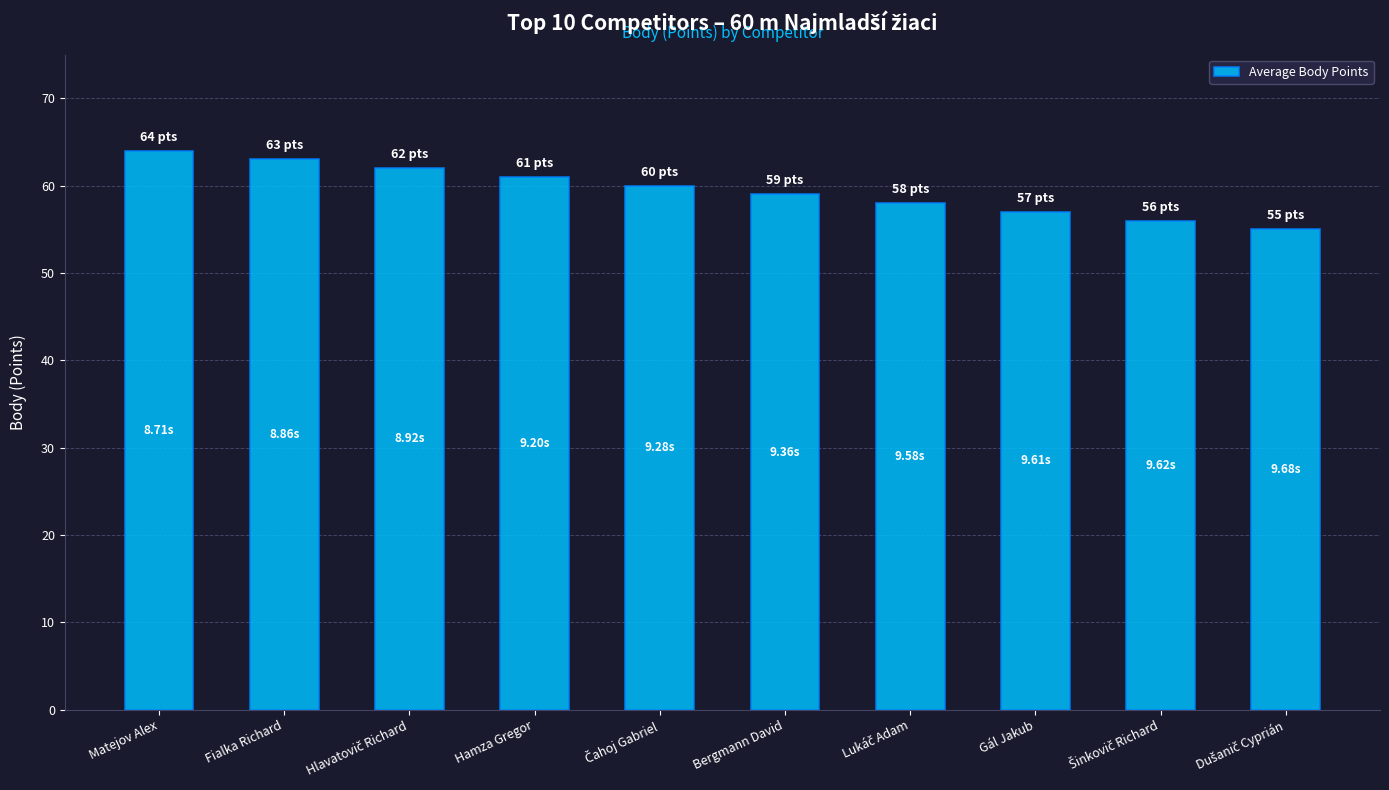

Count the number of data series in this chart.

1